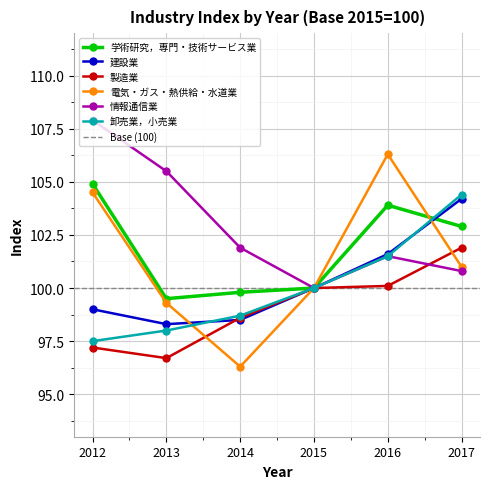

What is the difference between the highest and lowest values at 2012?

10.7